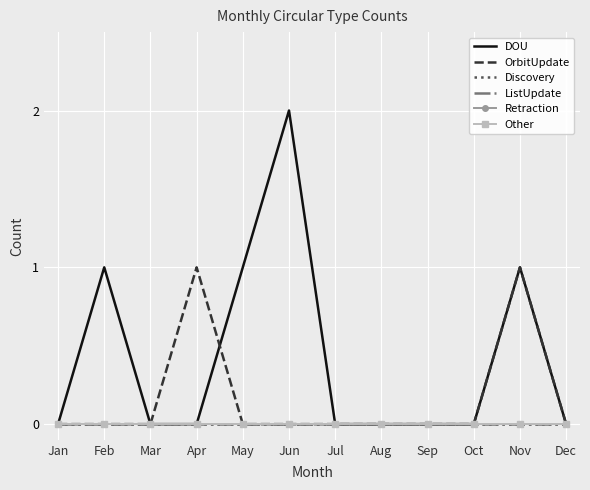

What are all the series names shown in the legend?

DOU, OrbitUpdate, Discovery, ListUpdate, Retraction, Other